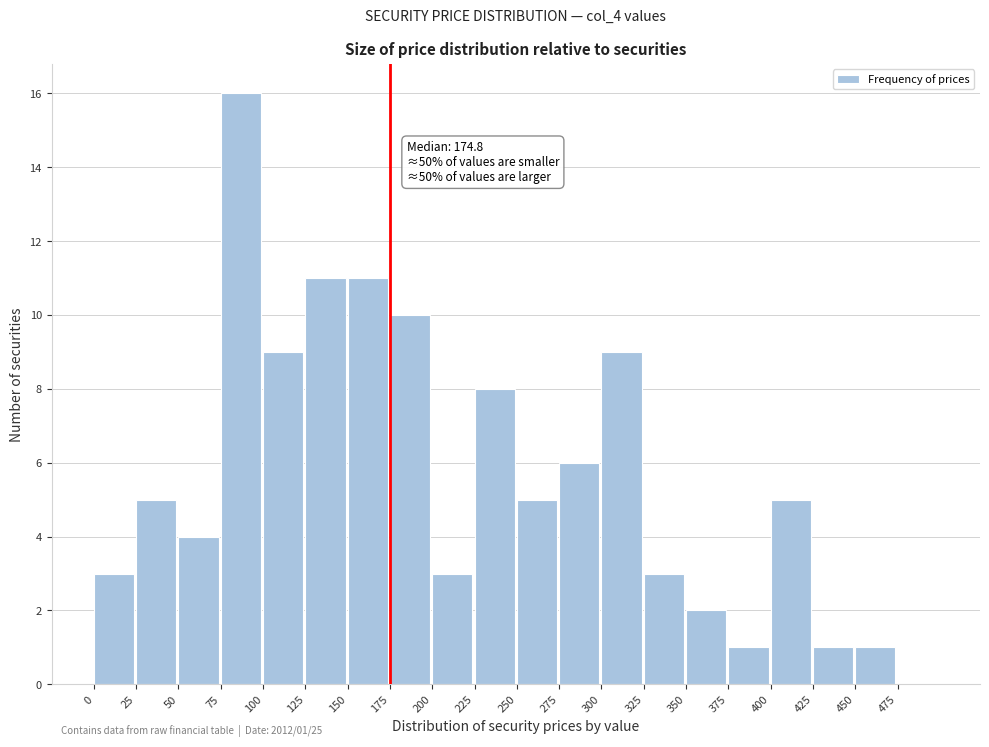

Which range on the x-axis has the tallest bar?

75 to 100